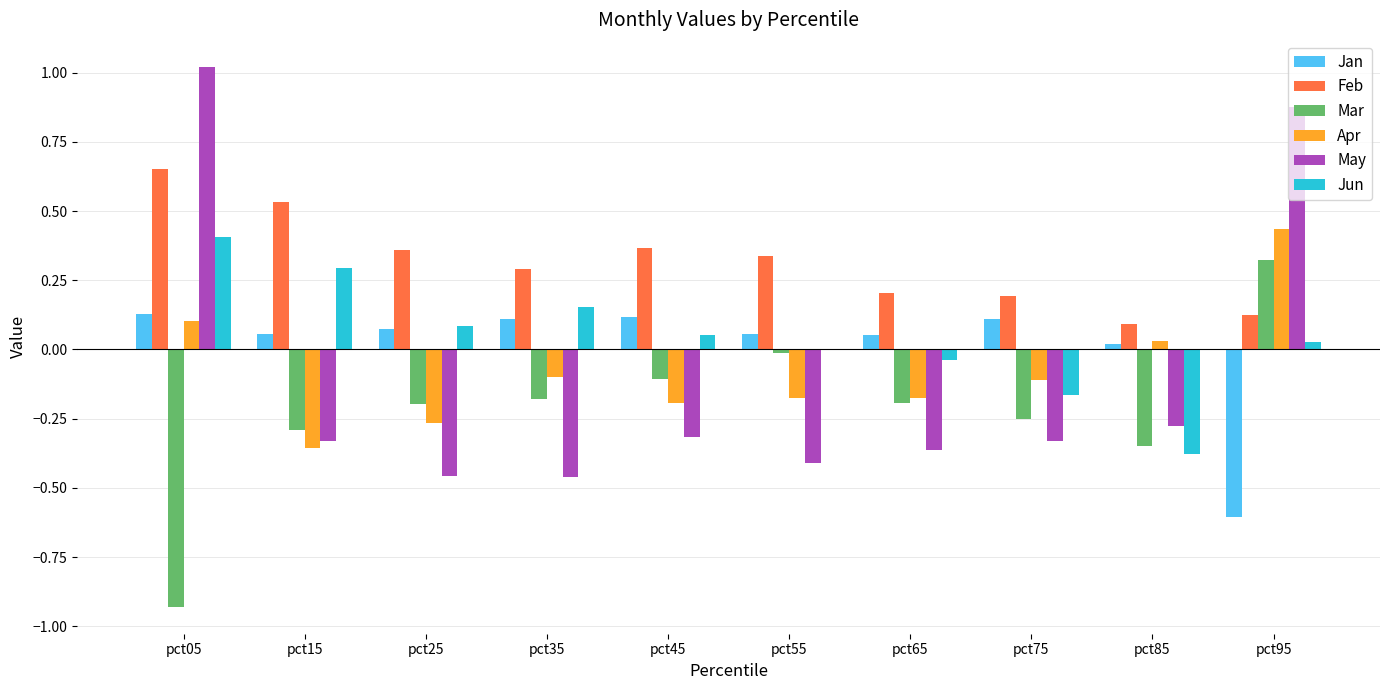

Is it true that Mar equals 0.1 at pct95?

False